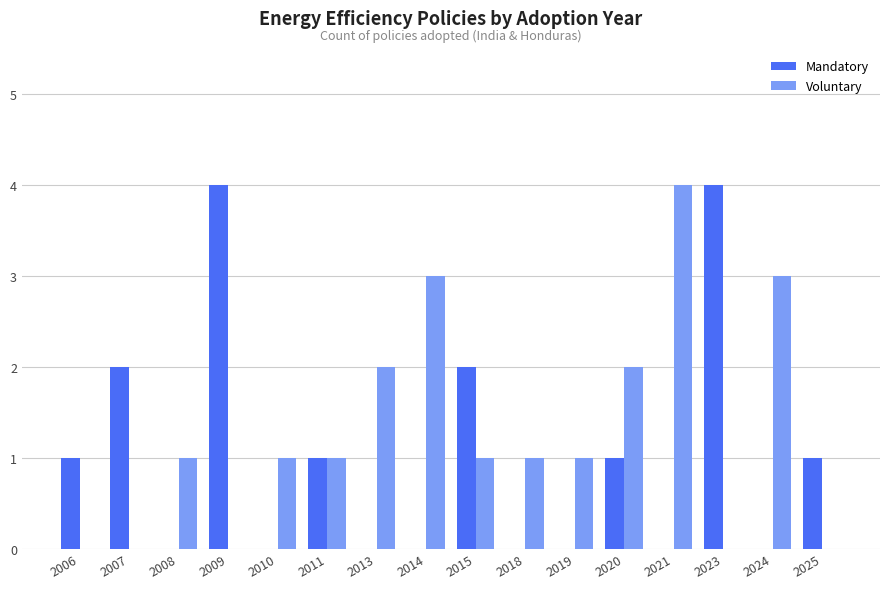

What is the total value across all series at 2020?

3